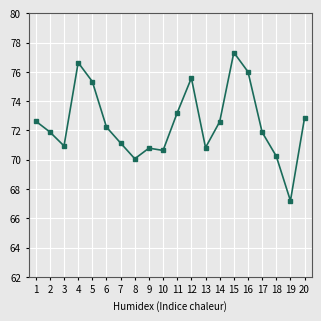

Reading right to left, list all the values displayed in this chart.

72.9	67.2	70.2	71.9	76.0	77.3	72.6	70.8	75.6	73.2	70.6	70.8	70.1	71.1	72.2	75.3	76.6	70.9	71.9	72.6